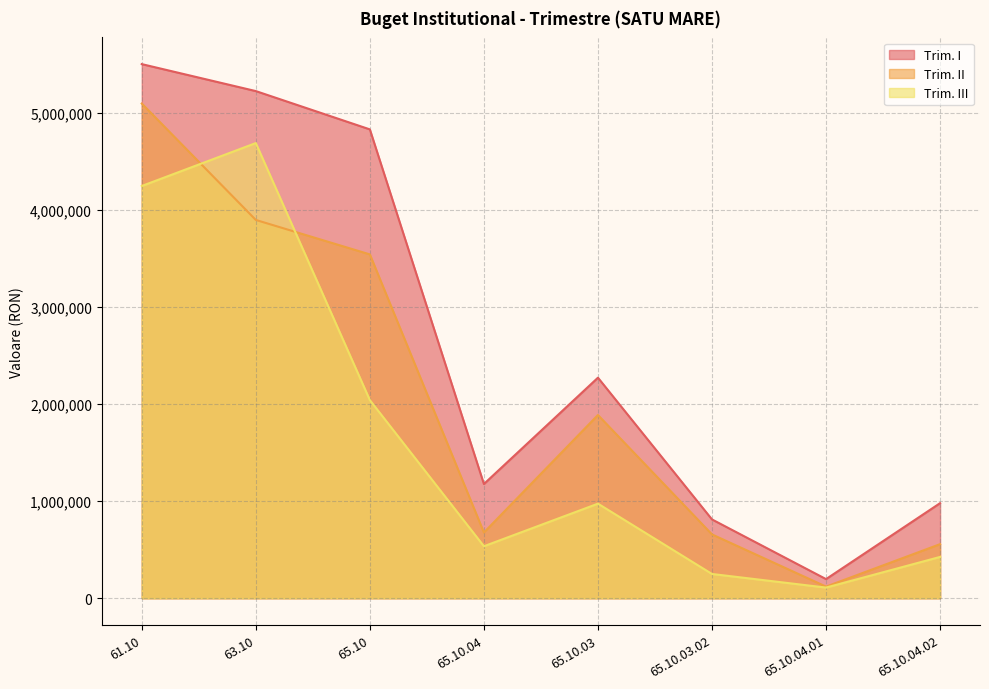

How many lines are shown in the chart?

3